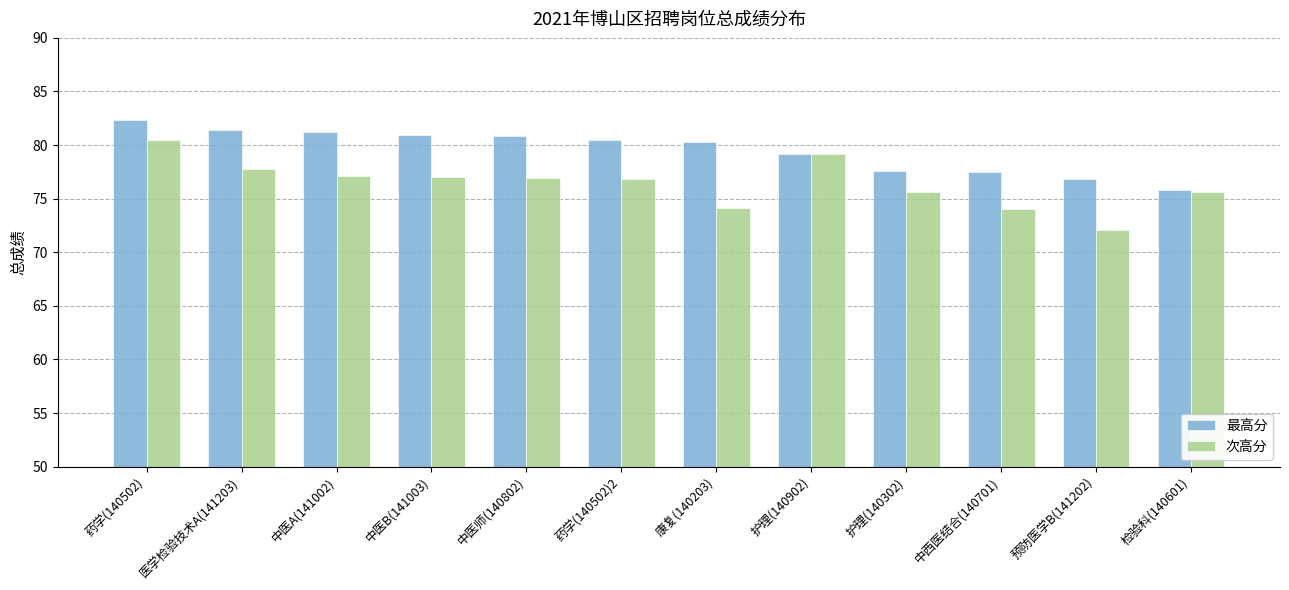

What is the lowest value of the 最高分 series?

75.8